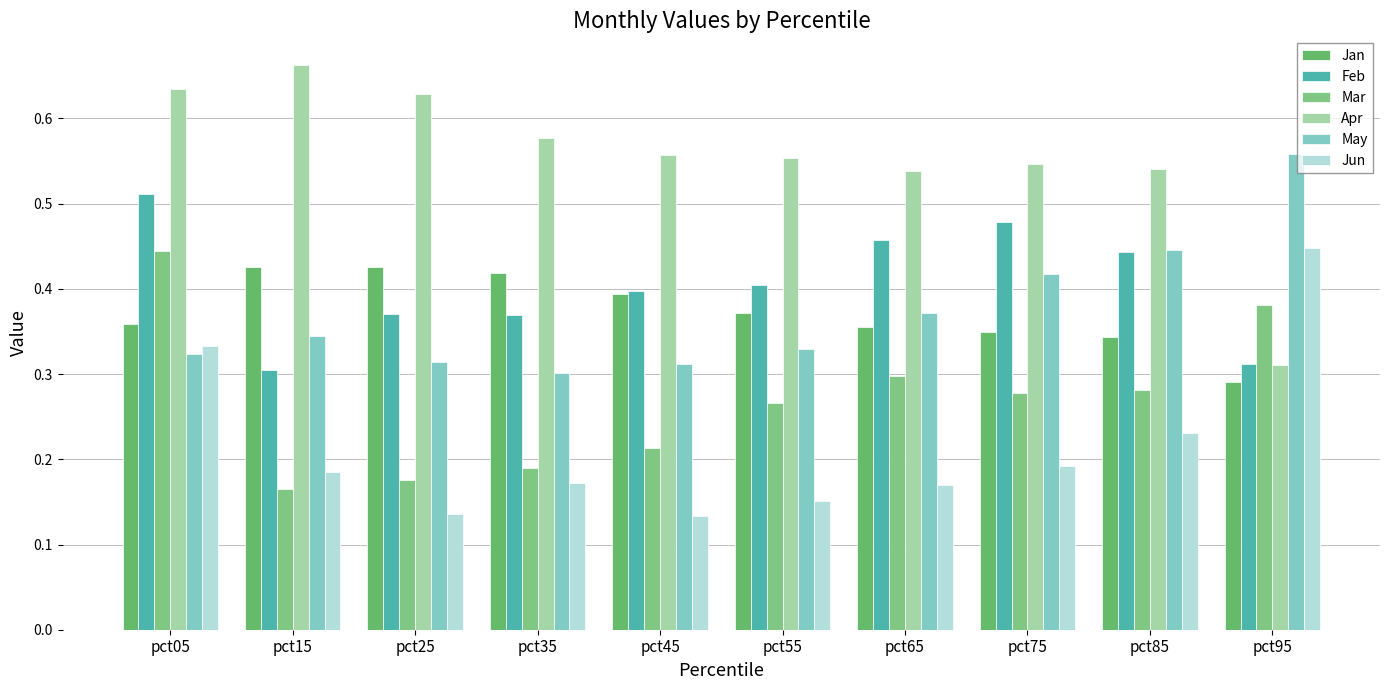

What is the smallest value displayed?

0.1